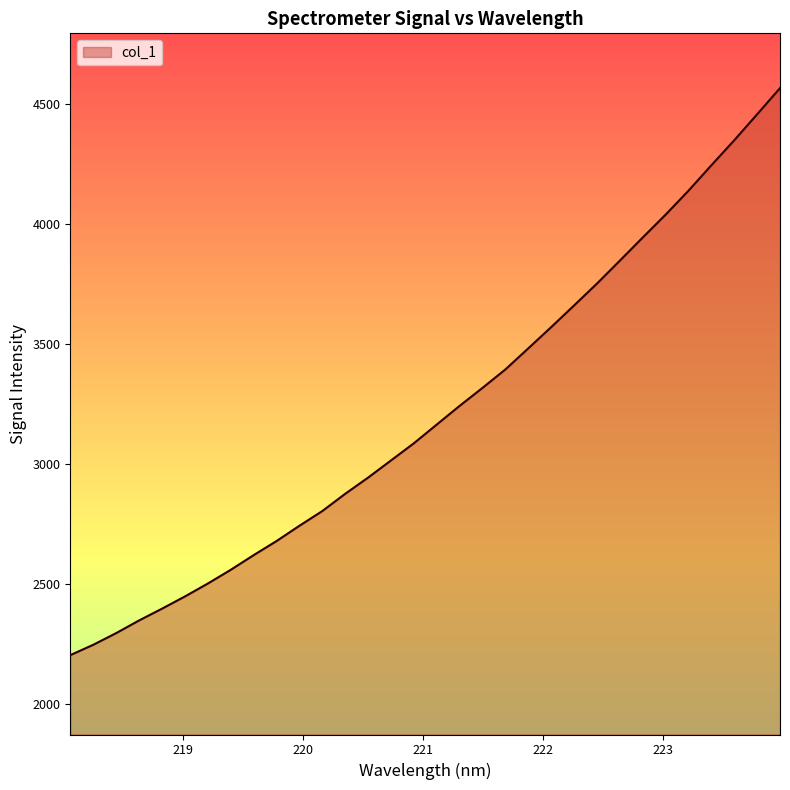

What is the maximum value shown in the chart?

4565.4